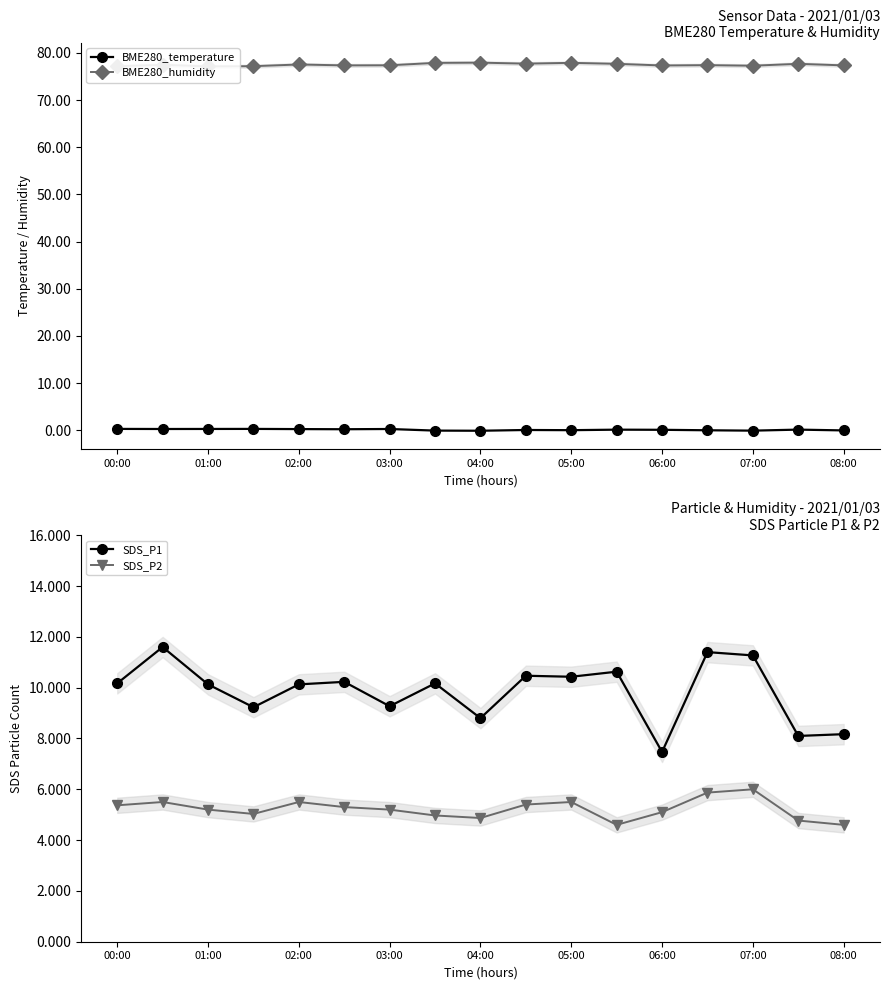

What are all the series names shown in the legend?

BME280_temperature, BME280_humidity, SDS_P1, SDS_P2